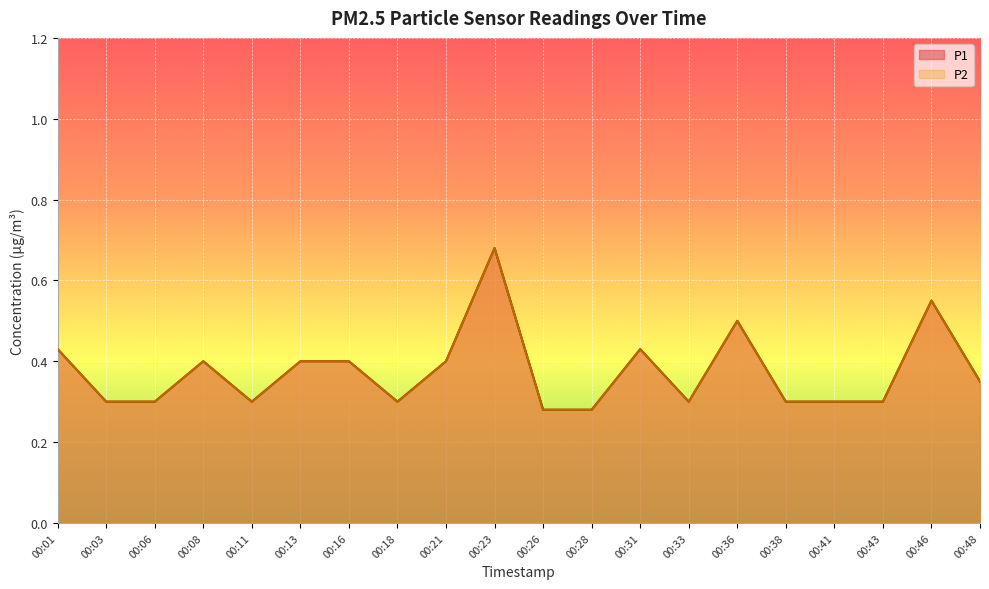

Which series has the largest range (max minus min)?

P1